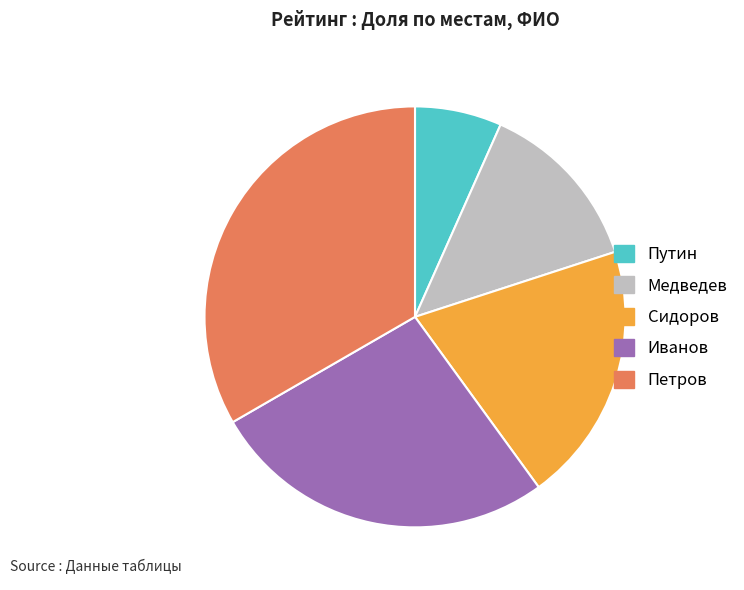

Approximately how many times larger is the value at Иванов compared to Сидоров?

1.3